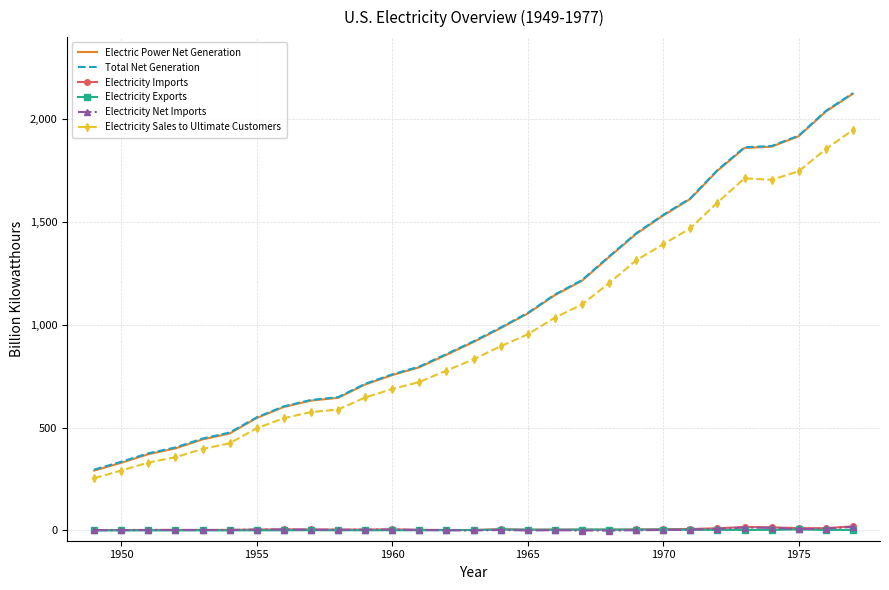

True or false: Electricity Sales to Ultimate Customers and Electricity Imports cross at least once.

False